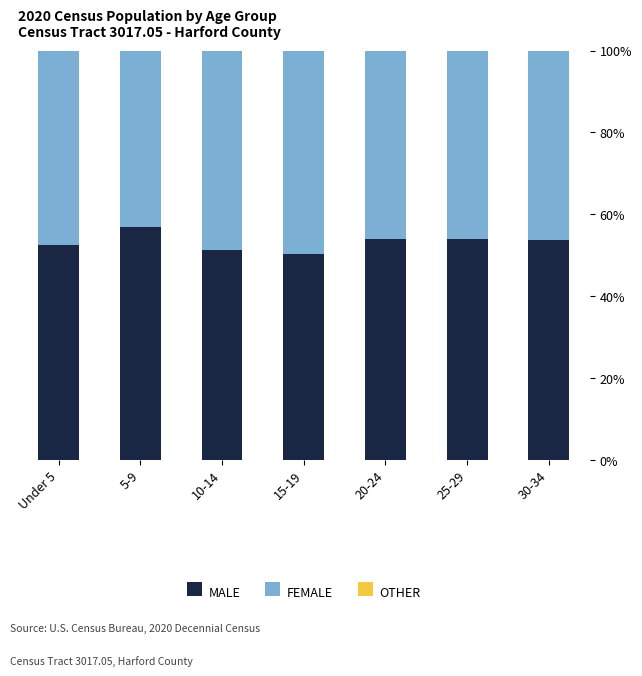

True or false: MALE has a value of 54.1 at 25-29.

True